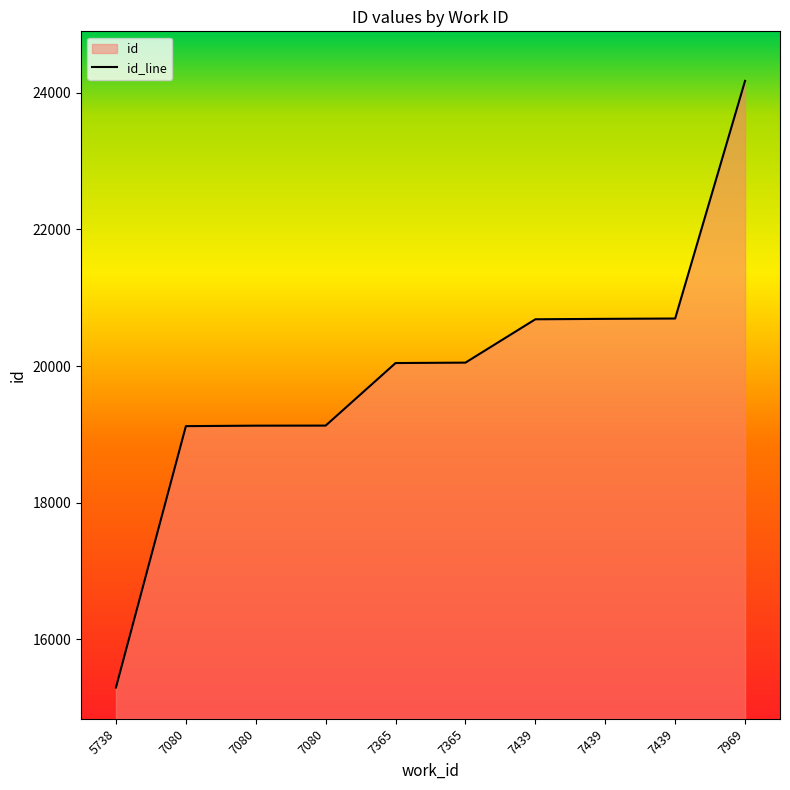

True or false: the data has more than 2 interior local peaks.

False